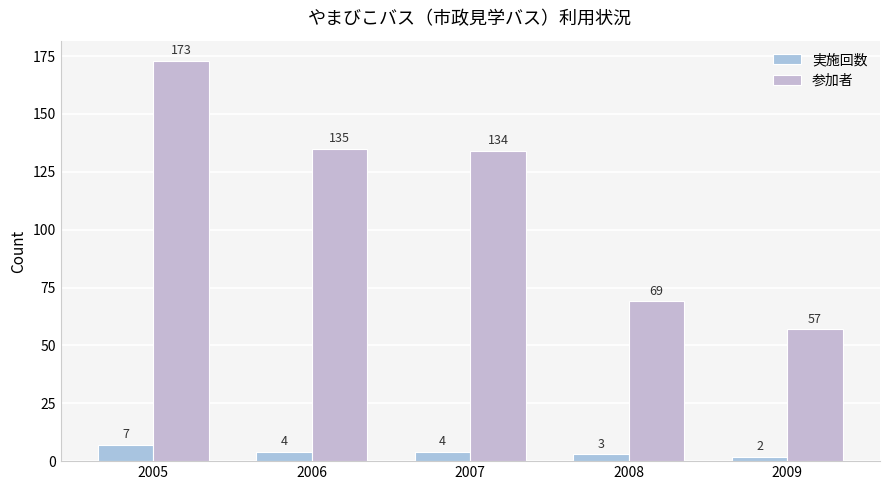

What is the value of the 参加者 bar at the 1st from the left?

173